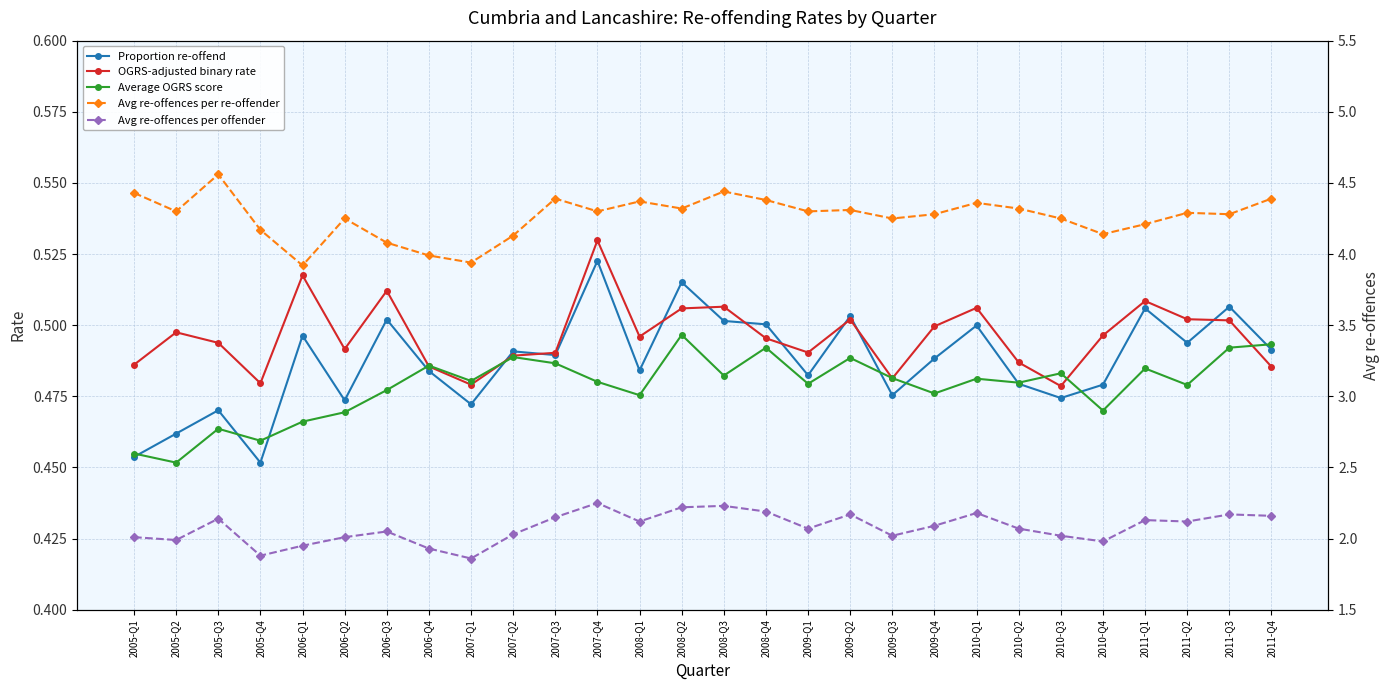

What is the label of the 8th point from the right?

2010-Q1